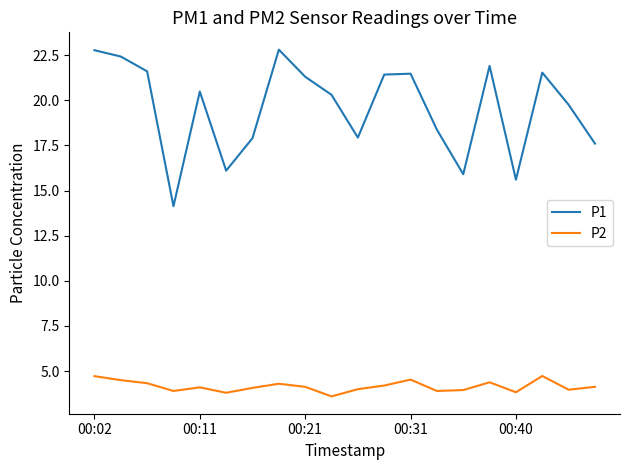

Rank the series by their average value, from highest to lowest.

P1, P2